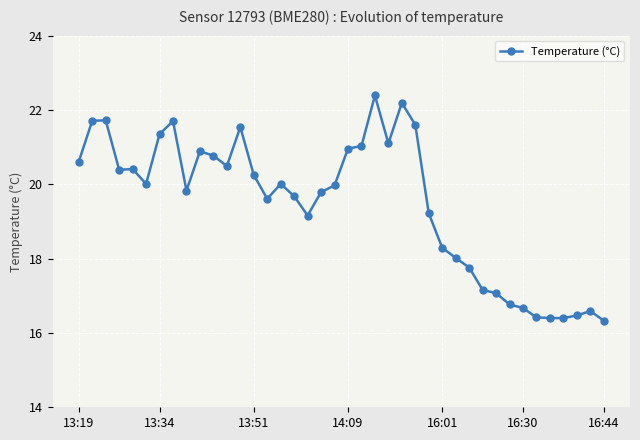

What is the smallest value displayed?

16.3